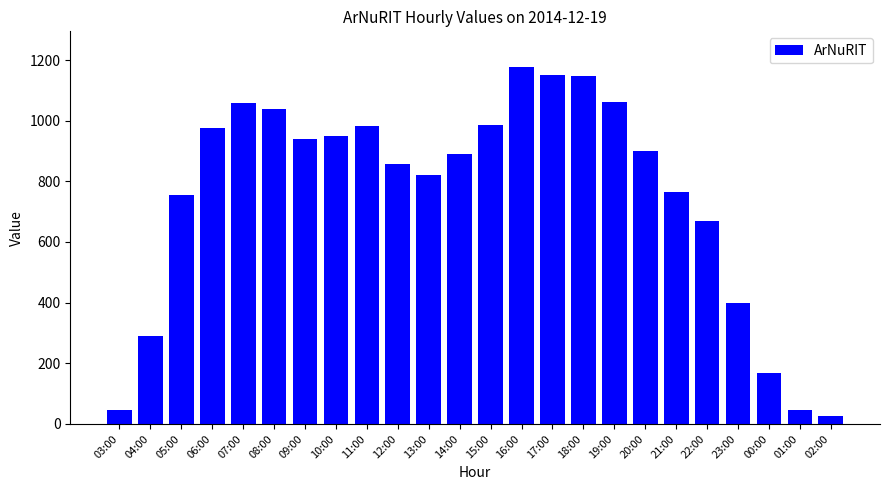

What is the ratio of the value at 18:00 to the value at 14:00?

1.3